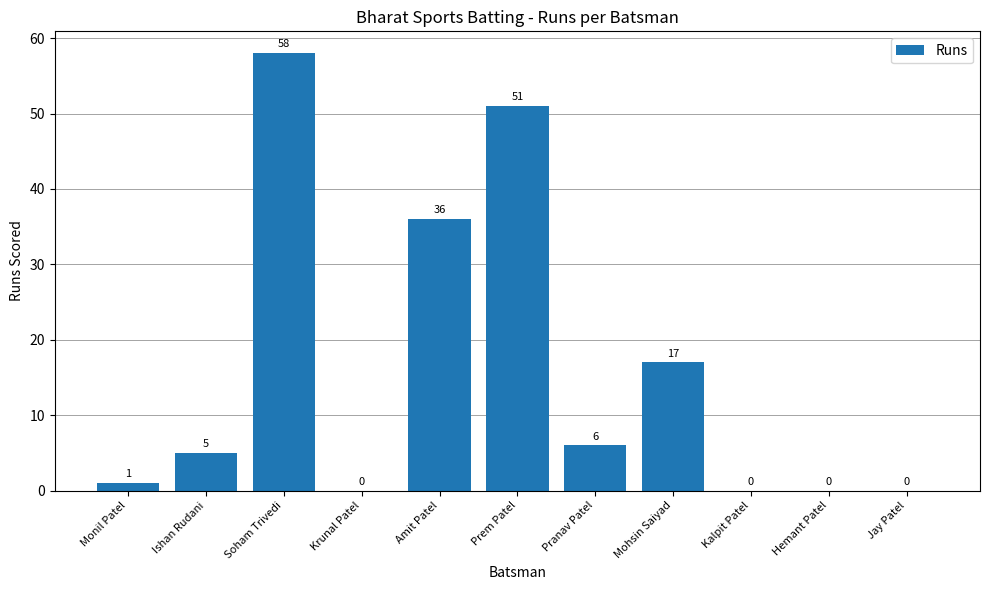

What is the ratio of the value at Soham Trivedi to the value at Monil Patel?

58.0